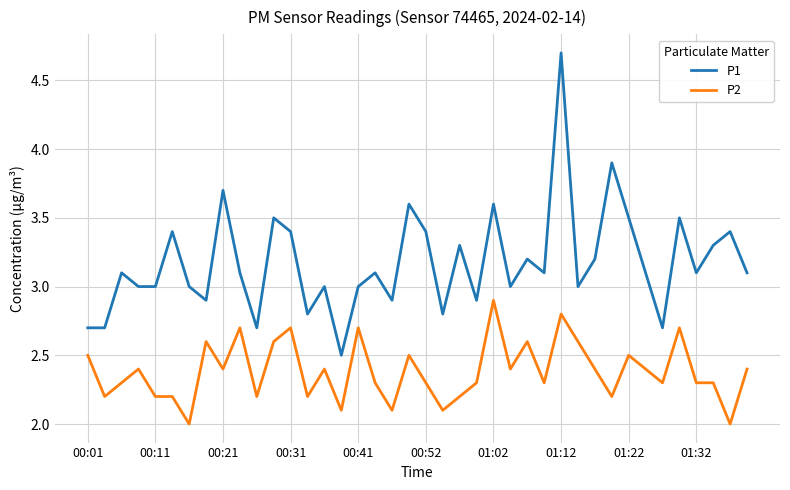

What is the maximum value for P1?

4.7